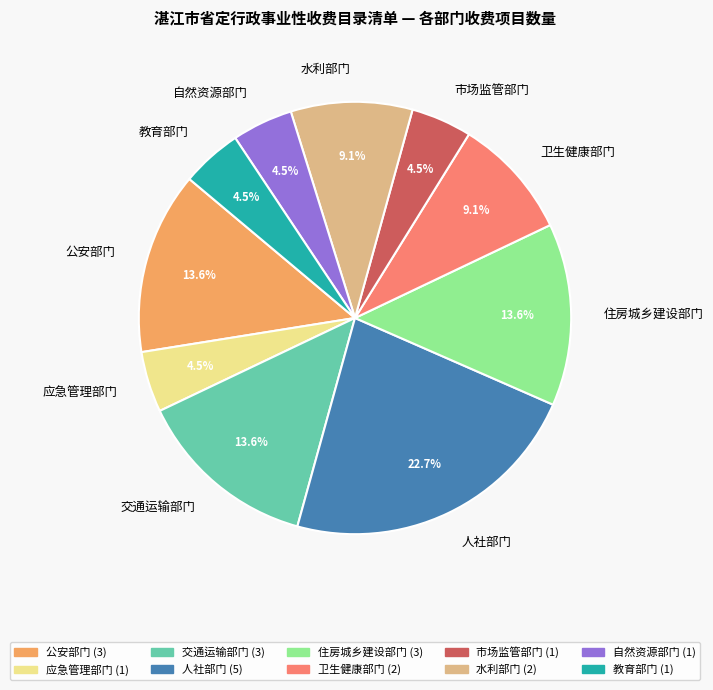

Which category has the biggest portion of the pie?

人社部门